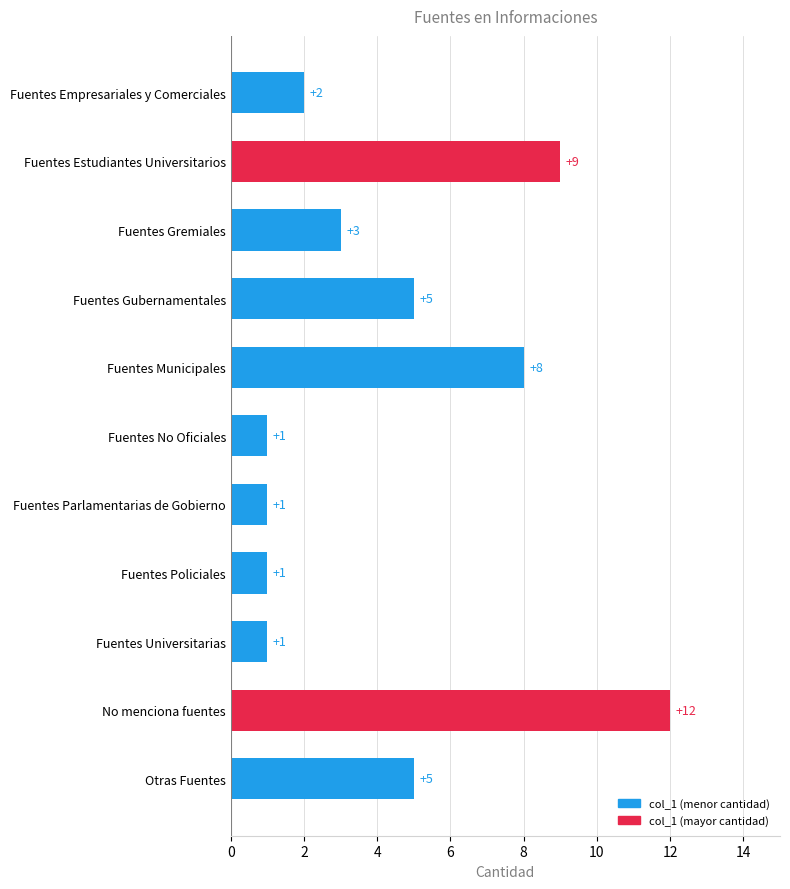

The chart shows a value of 20 at No menciona fuentes. True or false?

False